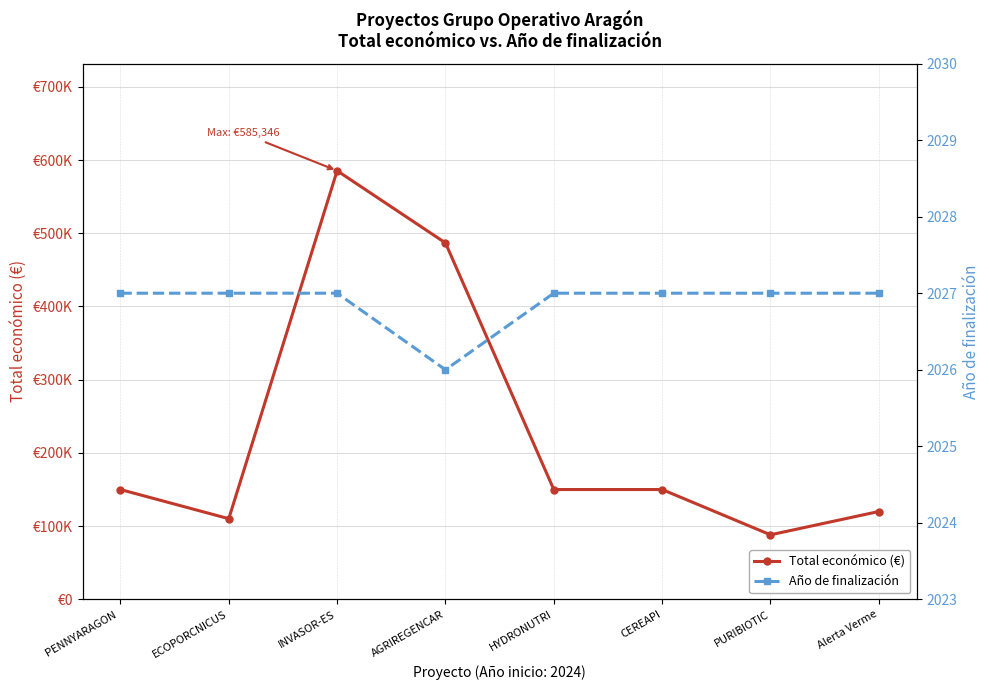

How many interior local valleys does the Año de finalización series have?

1